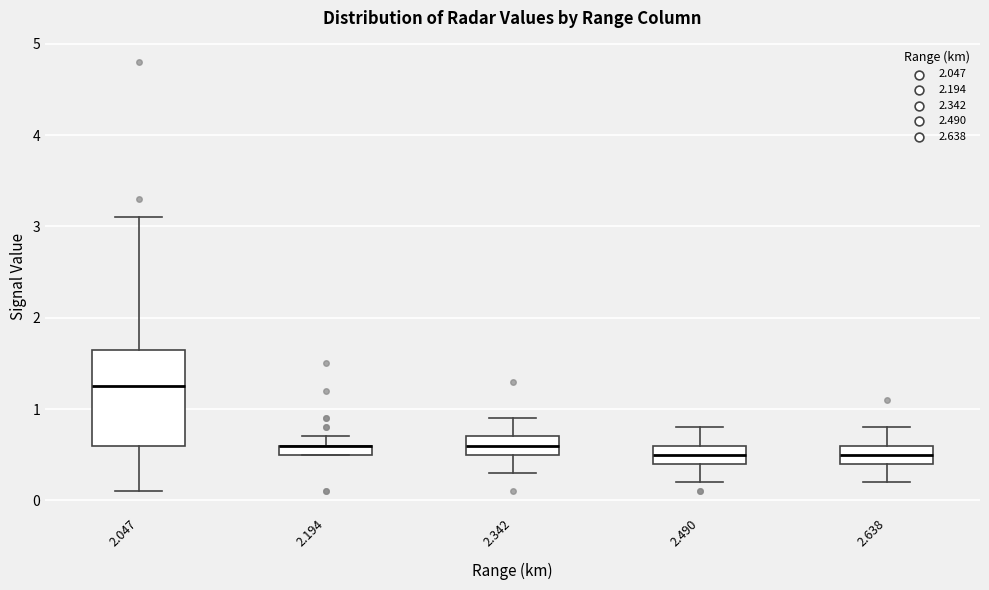

Comparing the boxes themselves (not the whiskers), which one is the tallest?

2.047